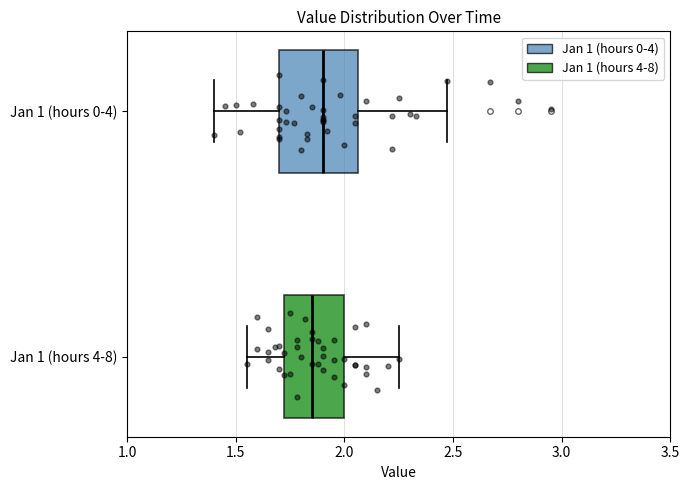

Where does the median line of the box for Jan 1 (hours 0-4) sit on the x-axis? The values are not printed on the chart, so give them approximately, as read against the axis.

1.90